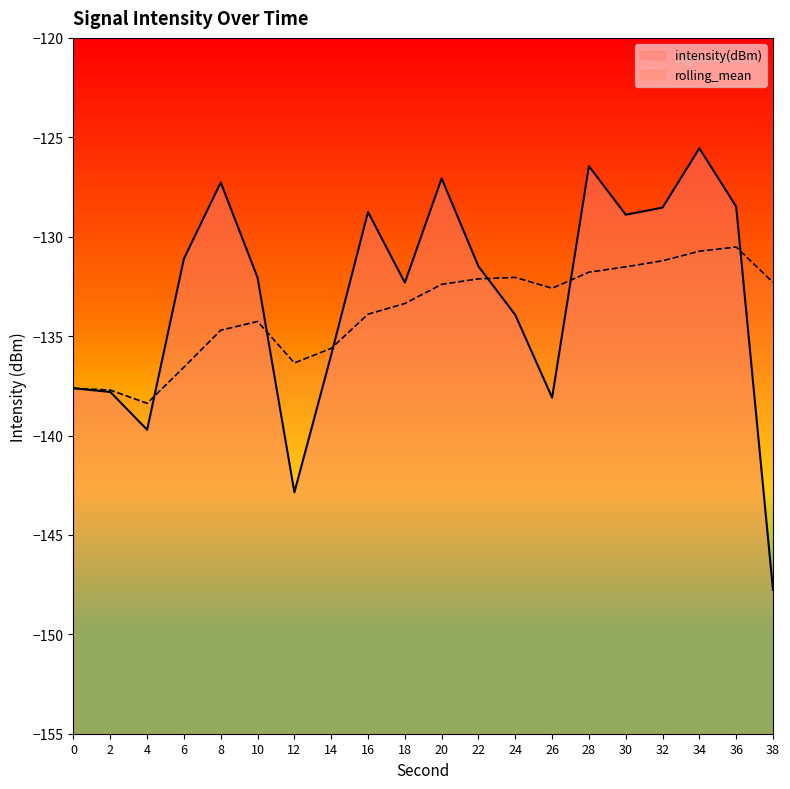

Which series has the largest range (max minus min)?

intensity(dBm)